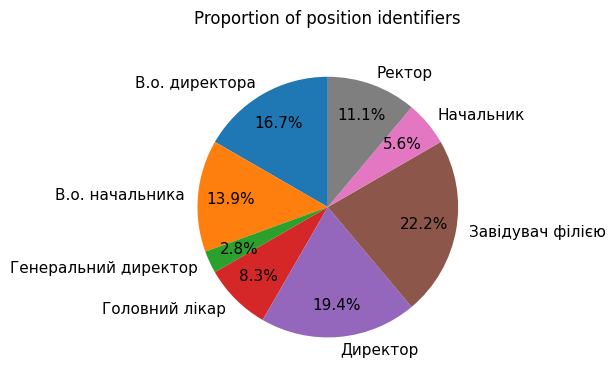

Approximately how many times larger is the value at Головний лікар compared to В.о. начальника?

0.6